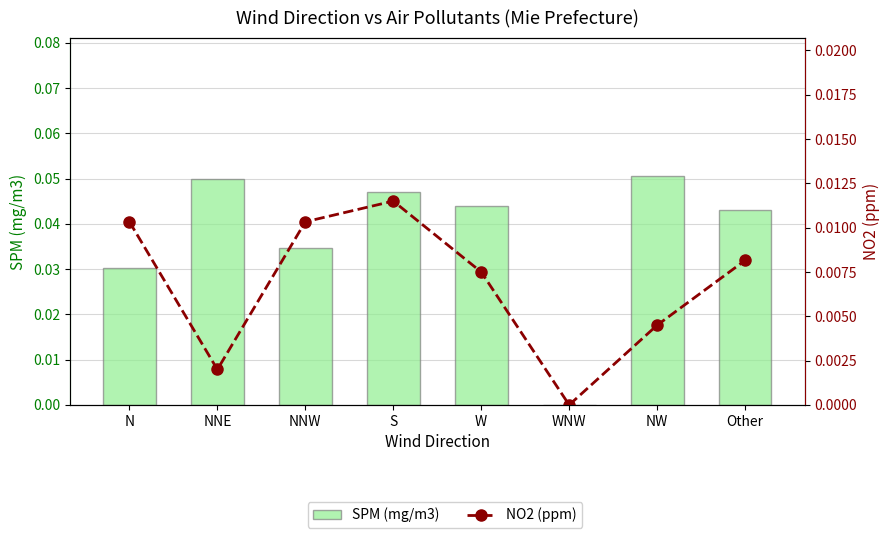

Rank the series by their maximum value, from highest to lowest.

SPM (mg/m3), NO2 (ppm)